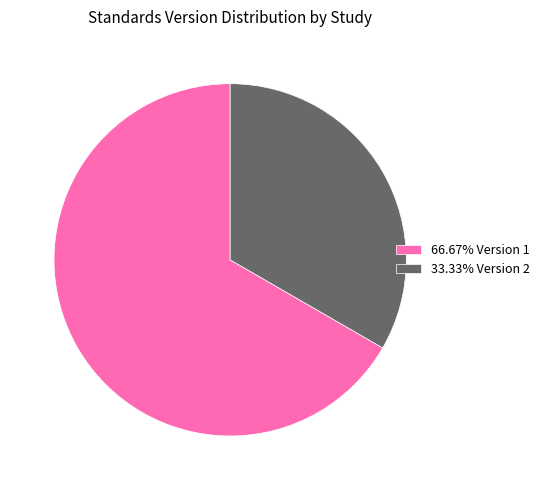

Combined, do 66.67% Version 1 and 33.33% Version 2 account for over 50%?

Yes